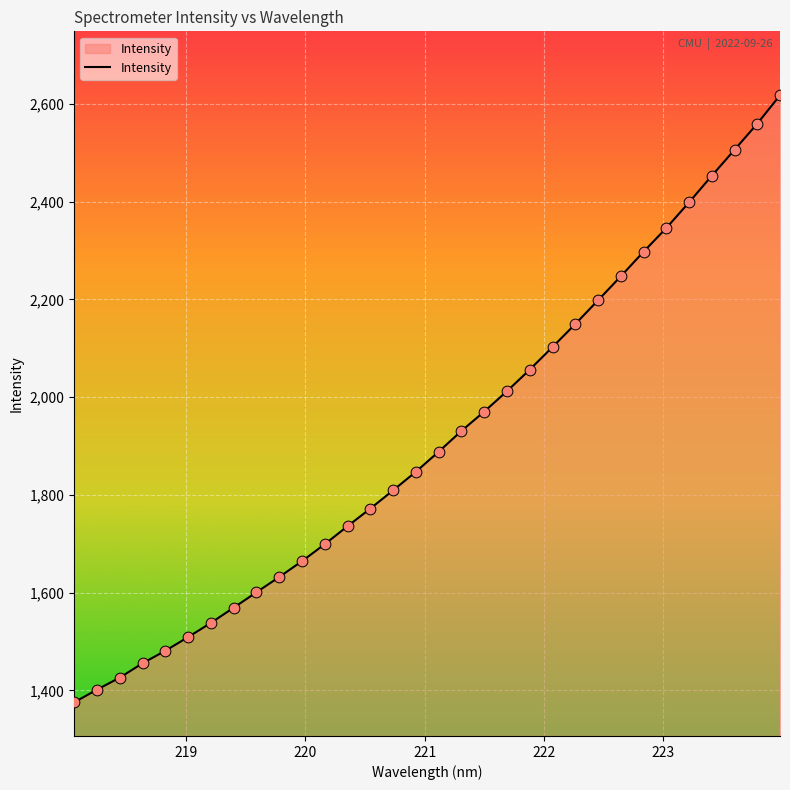

What is the minimum value shown in the chart?

1375.5